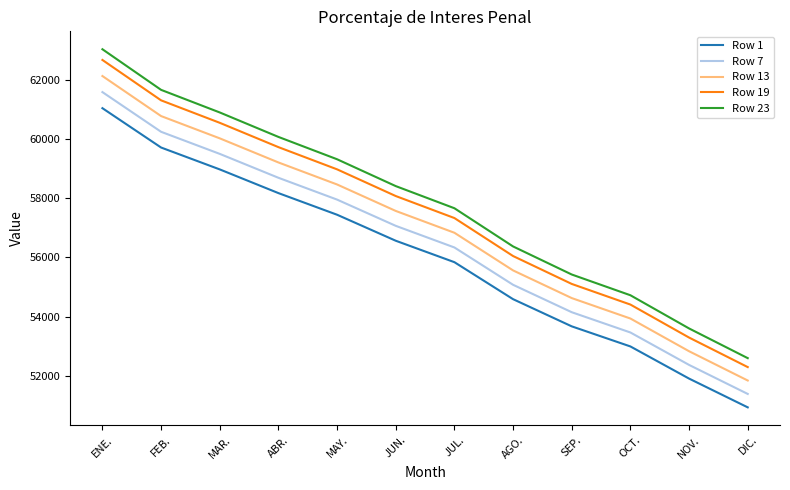

The Row 19 series shows 13890.6 at JUN.. True or false?

False